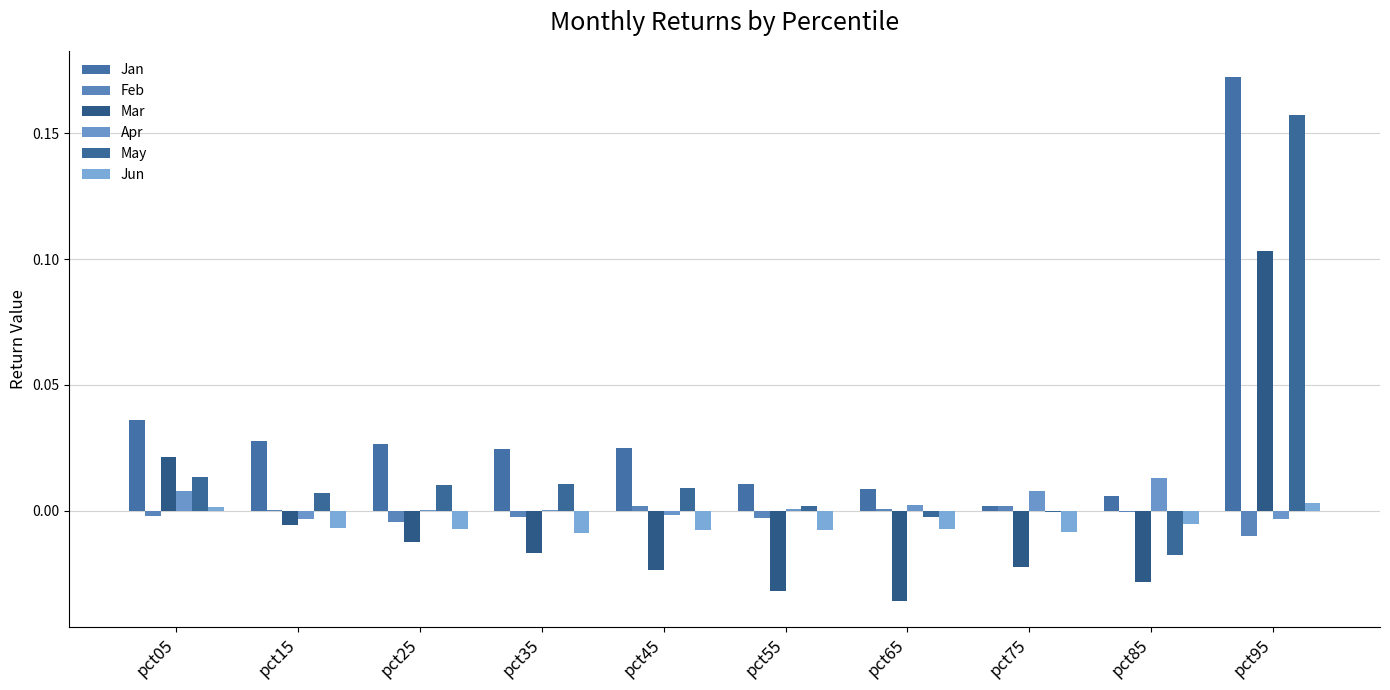

What are all the series names shown in the legend?

Jan, Feb, Mar, Apr, May, Jun